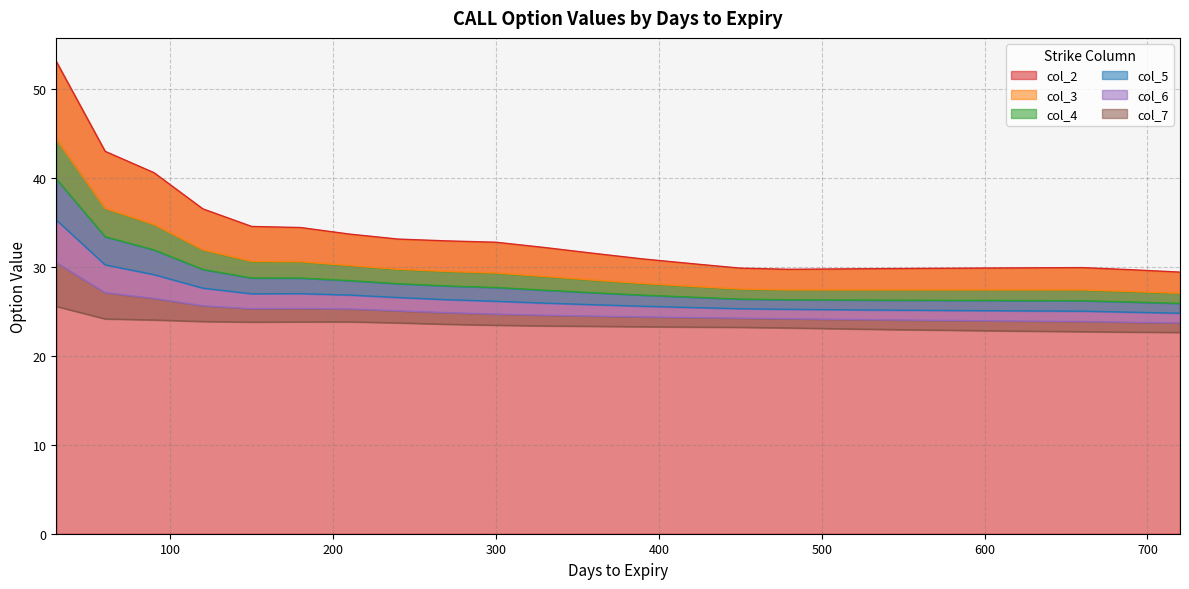

Does the chart have visible grid lines?

Yes